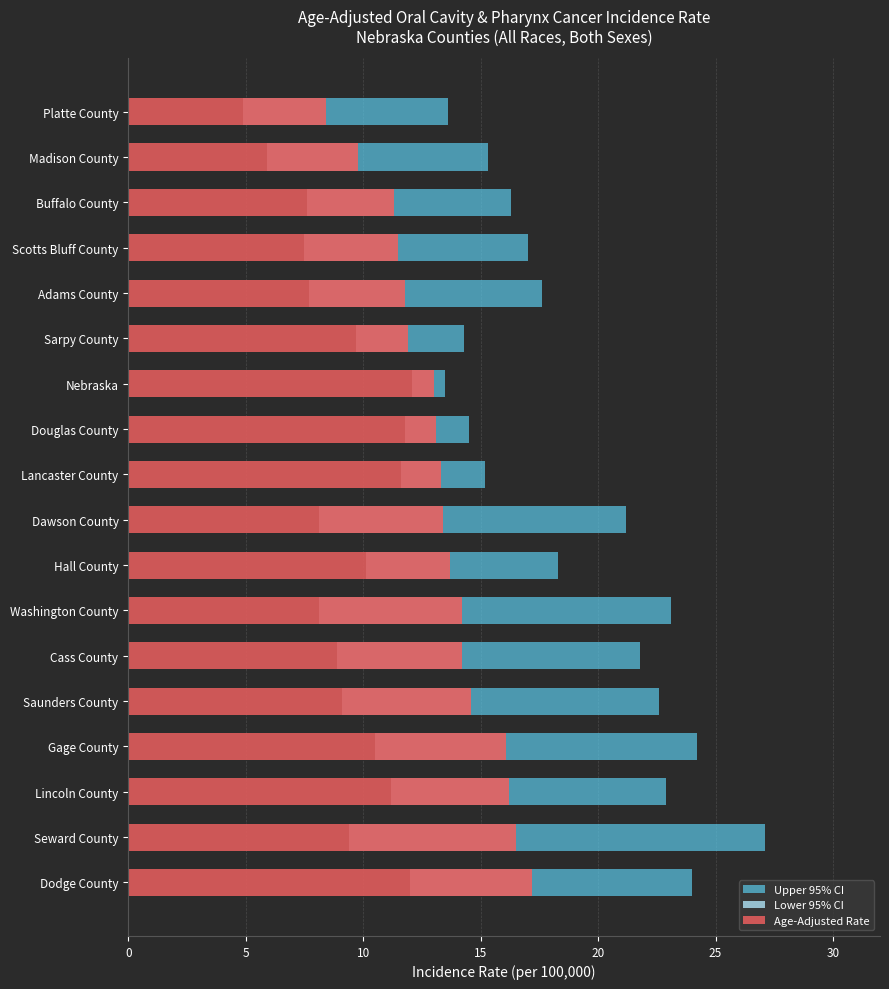

Count the number of categories in the chart.

18